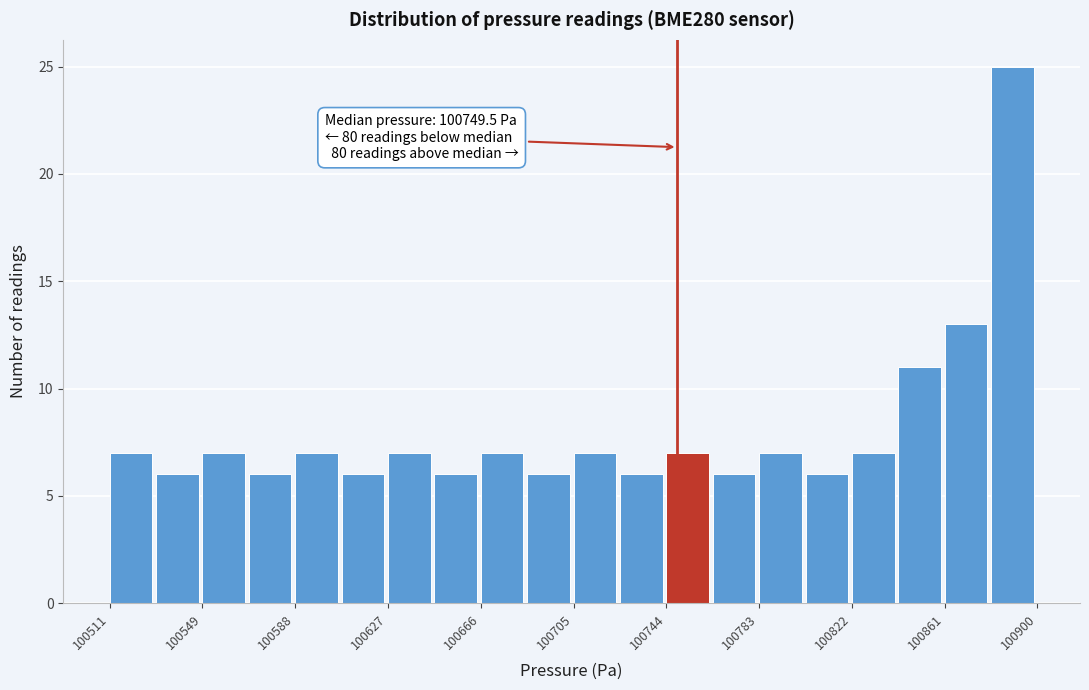

Around what value on the x-axis is the tallest bar? Give the approximate position of its centre, as read against the axis.

100890